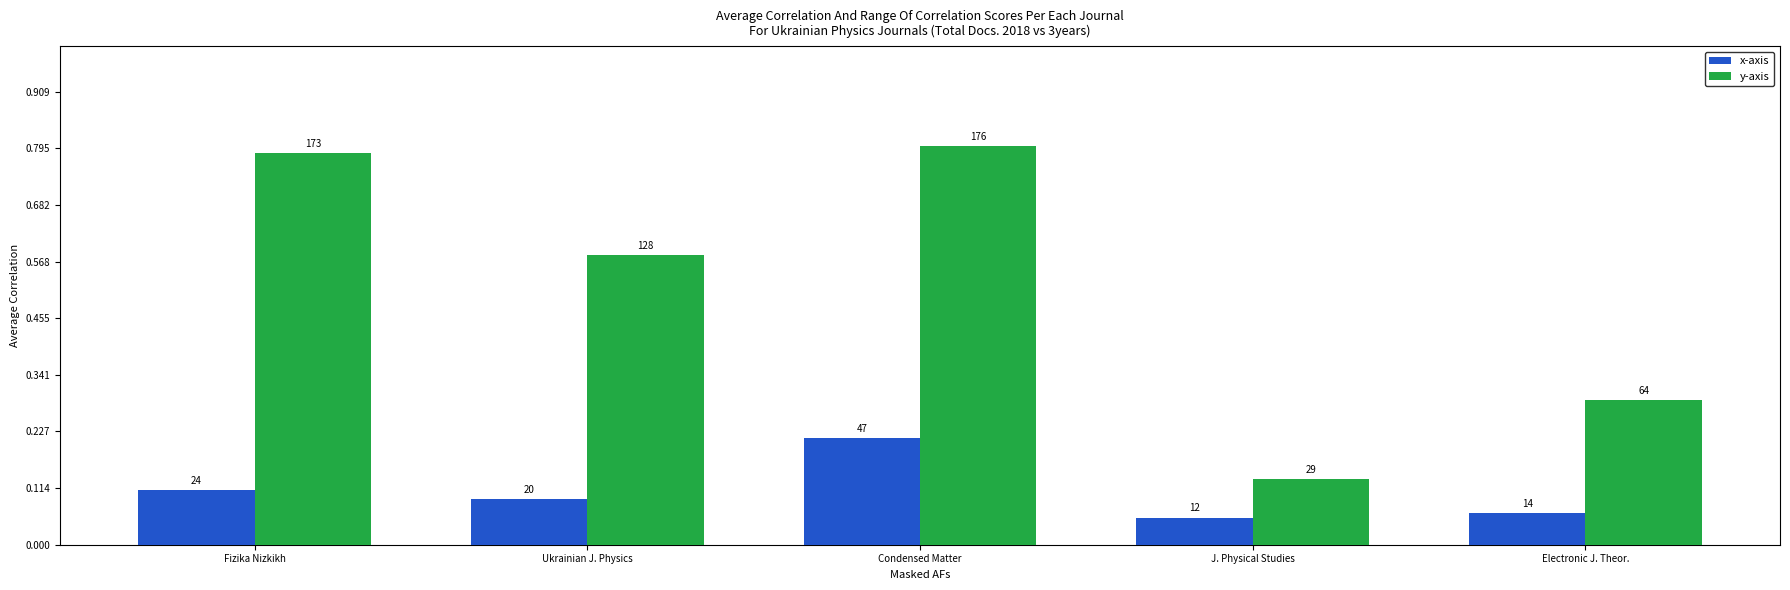

Reading right to left, what are all the values shown in this chart?

x-axis: Electronic J. Theor.=14	J. Physical Studies=12	Condensed Matter=47	Ukrainian J. Physics=20	Fizika Nizkikh=24
y-axis: Electronic J. Theor.=64	J. Physical Studies=29	Condensed Matter=176	Ukrainian J. Physics=128	Fizika Nizkikh=173